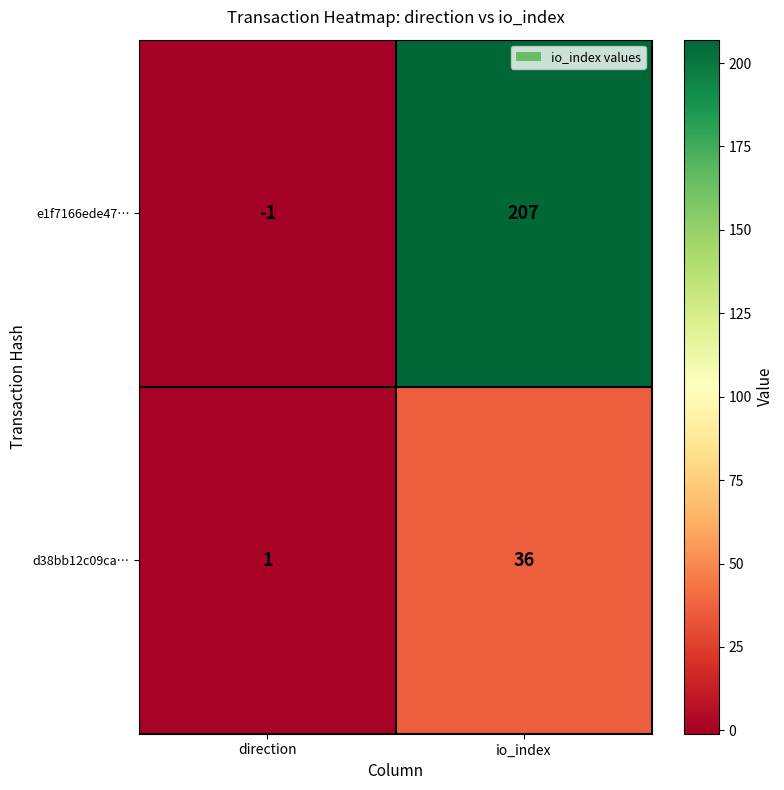

At how many categories does at least one series exceed 99?

1